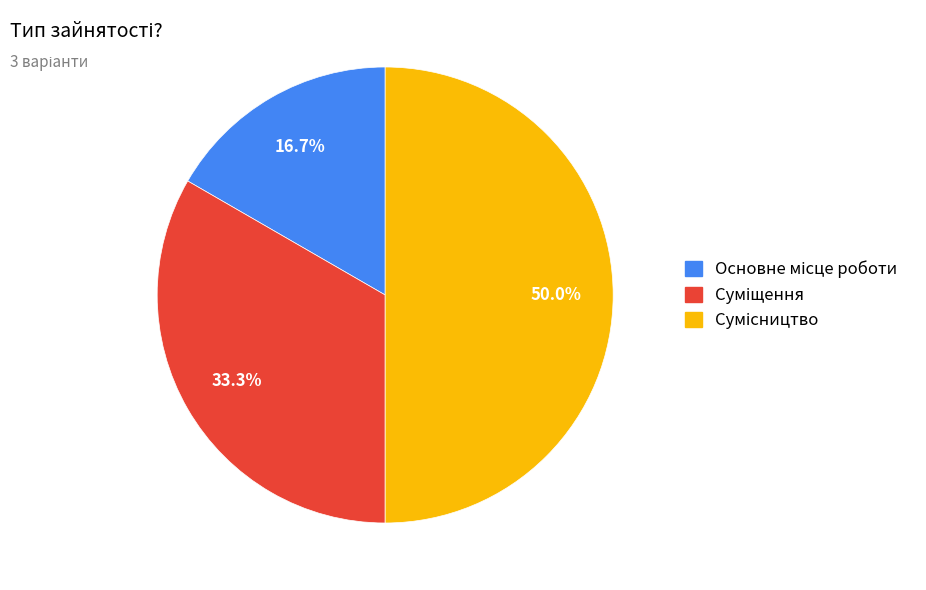

What is the change in value from Суміщення to Сумісництво?

+1